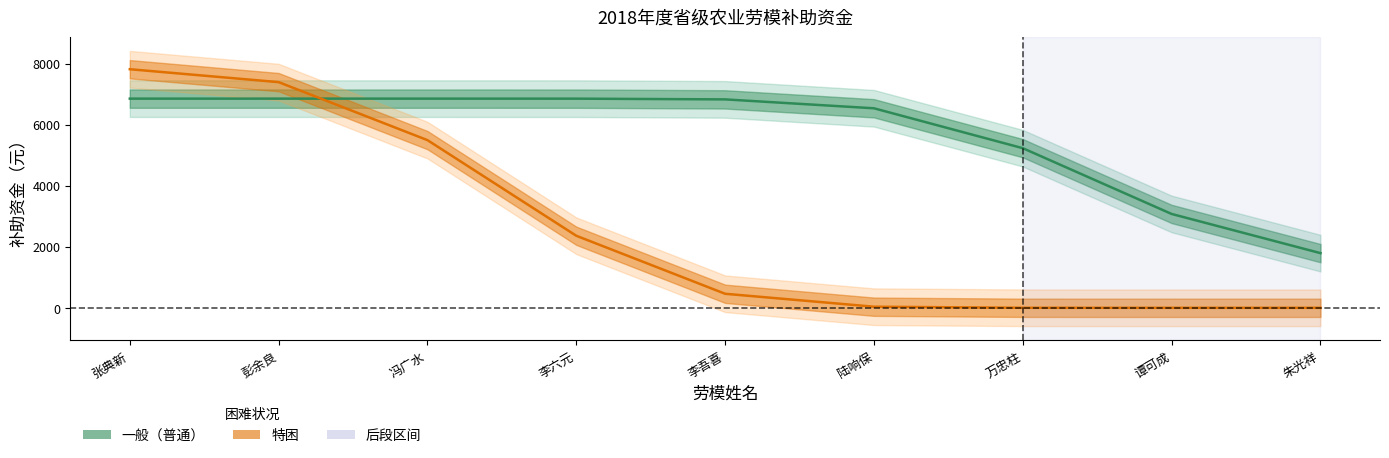

How many intersections are there between 特困 and 一般?

1